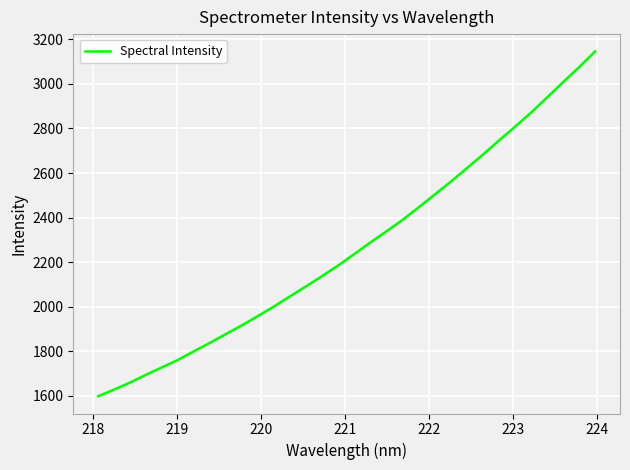

What is the greatest value displayed?

3146.6